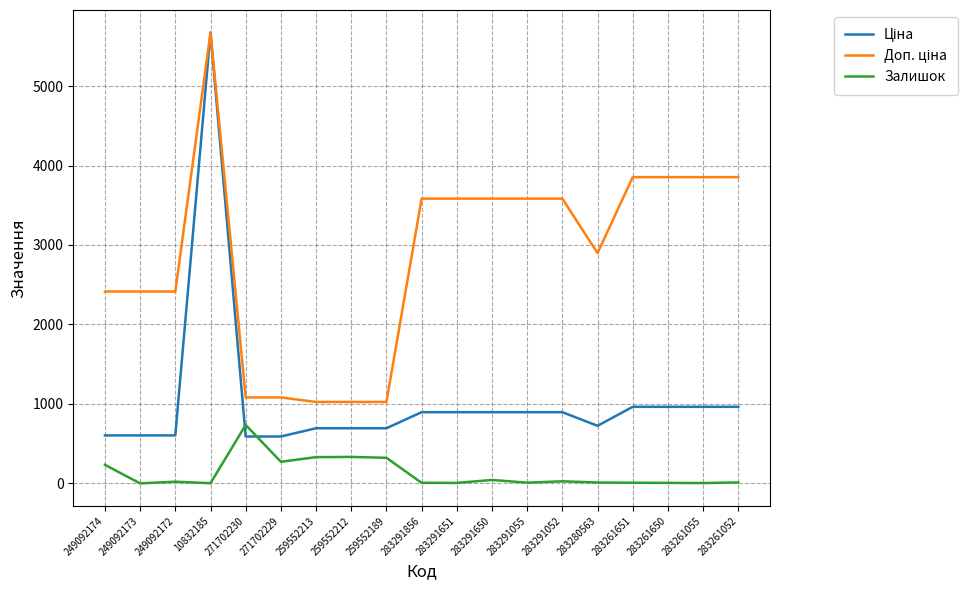

True or false: Залишок has a value of 735.0 at 271702230.

True